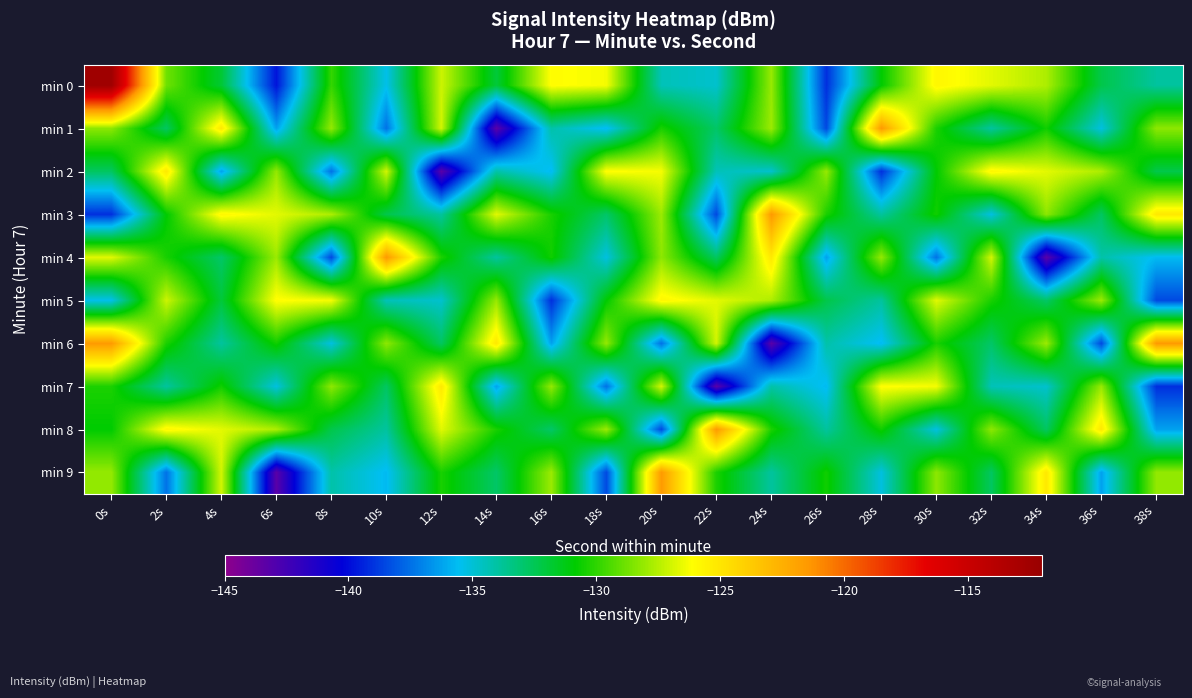

Reading left to right, what are all the values shown in this chart?

min 0: 0s=-112.4	2s=-128.8	4s=-131.9	6s=-139.8	8s=-129.9	10s=-135.4	12s=-127.1	14s=-132.0	16s=-126.1	18s=-126.3	20s=-134.4	22s=-134.8	24s=-128.1	26s=-139.1	28s=-130.9	30s=-125.8	32s=-126.7	34s=-127.6	36s=-132.3	38s=-133.9
min 1: 0s=-128.2	2s=-132.7	4s=-125.2	6s=-136.3	8s=-128.1	10s=-137.5	12s=-127.0	14s=-143.3	16s=-134.1	18s=-135.7	20s=-130.4	22s=-132.8	24s=-128.0	26s=-138.5	28s=-121.5	30s=-130.3	32s=-133.9	34s=-130.6	36s=-135.2	38s=-128.2
min 2: 0s=-132.7	2s=-125.2	4s=-136.3	6s=-128.1	8s=-137.5	10s=-127.0	12s=-143.3	14s=-134.1	16s=-135.7	18s=-126.1	20s=-126.3	22s=-134.4	24s=-134.8	26s=-128.1	28s=-139.1	30s=-130.9	32s=-125.8	34s=-126.7	36s=-127.6	38s=-132.3
min 3: 0s=-139.1	2s=-130.9	4s=-125.8	6s=-126.7	8s=-127.6	10s=-132.3	12s=-133.9	14s=-126.7	16s=-130.4	18s=-132.8	20s=-128.0	22s=-138.5	24s=-121.5	26s=-130.3	28s=-133.9	30s=-130.6	32s=-135.2	34s=-128.2	36s=-132.7	38s=-125.2
min 4: 0s=-126.7	2s=-130.4	4s=-132.8	6s=-128.0	8s=-138.5	10s=-121.5	12s=-130.3	14s=-133.9	16s=-130.6	18s=-135.2	20s=-128.2	22s=-132.7	24s=-125.2	26s=-136.3	28s=-128.1	30s=-137.5	32s=-127.0	34s=-143.3	36s=-134.1	38s=-135.7
min 5: 0s=-135.4	2s=-127.1	4s=-132.0	6s=-126.1	8s=-126.3	10s=-134.4	12s=-134.8	14s=-128.1	16s=-139.1	18s=-130.9	20s=-125.8	22s=-126.7	24s=-127.6	26s=-132.3	28s=-133.9	30s=-126.7	32s=-130.4	34s=-132.8	36s=-128.0	38s=-138.5
min 6: 0s=-121.5	2s=-130.3	4s=-133.9	6s=-130.6	8s=-135.2	10s=-128.2	12s=-132.7	14s=-125.2	16s=-136.3	18s=-128.1	20s=-137.5	22s=-127.0	24s=-143.3	26s=-134.1	28s=-135.7	30s=-130.4	32s=-132.8	34s=-128.0	36s=-138.5	38s=-121.5
min 7: 0s=-130.3	2s=-133.9	4s=-130.6	6s=-135.2	8s=-128.2	10s=-132.7	12s=-125.2	14s=-136.3	16s=-128.1	18s=-137.5	20s=-127.0	22s=-143.3	24s=-134.1	26s=-135.7	28s=-126.1	30s=-126.3	32s=-134.4	34s=-134.8	36s=-128.1	38s=-139.1
min 8: 0s=-130.9	2s=-125.8	4s=-126.7	6s=-127.6	8s=-132.3	10s=-133.9	12s=-126.7	14s=-130.4	16s=-132.8	18s=-128.0	20s=-138.5	22s=-121.5	24s=-130.3	26s=-133.9	28s=-130.6	30s=-135.2	32s=-128.2	34s=-132.7	36s=-125.2	38s=-136.3
min 9: 0s=-128.1	2s=-137.5	4s=-127.0	6s=-143.3	8s=-134.1	10s=-135.7	12s=-130.4	14s=-132.8	16s=-128.0	18s=-138.5	20s=-121.5	22s=-130.3	24s=-133.9	26s=-130.6	28s=-135.2	30s=-128.2	32s=-132.7	34s=-125.2	36s=-136.3	38s=-128.1